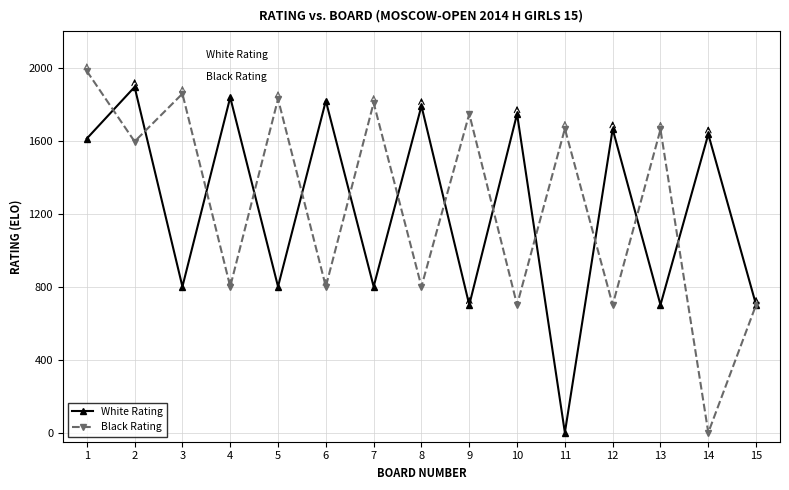

What is the highest value of the Black Rating series?

1981